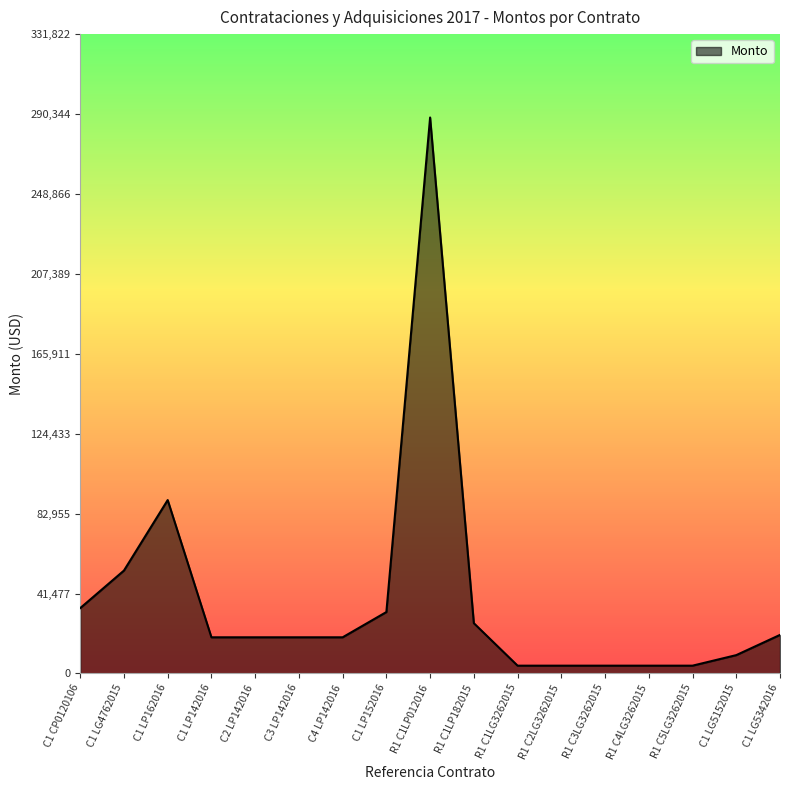

What is the ratio of the value at C1 LG5152015 to the value at C4 LP142016?

0.5